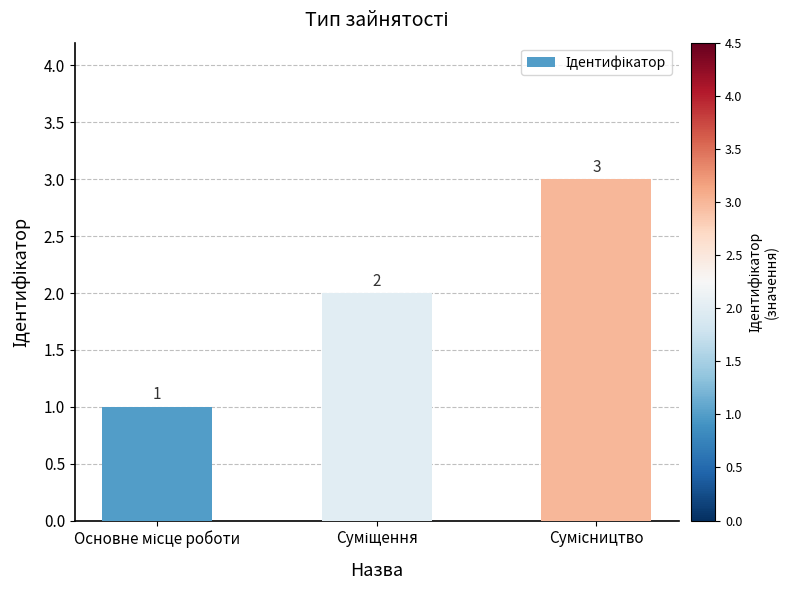

What is the sum of all values?

6